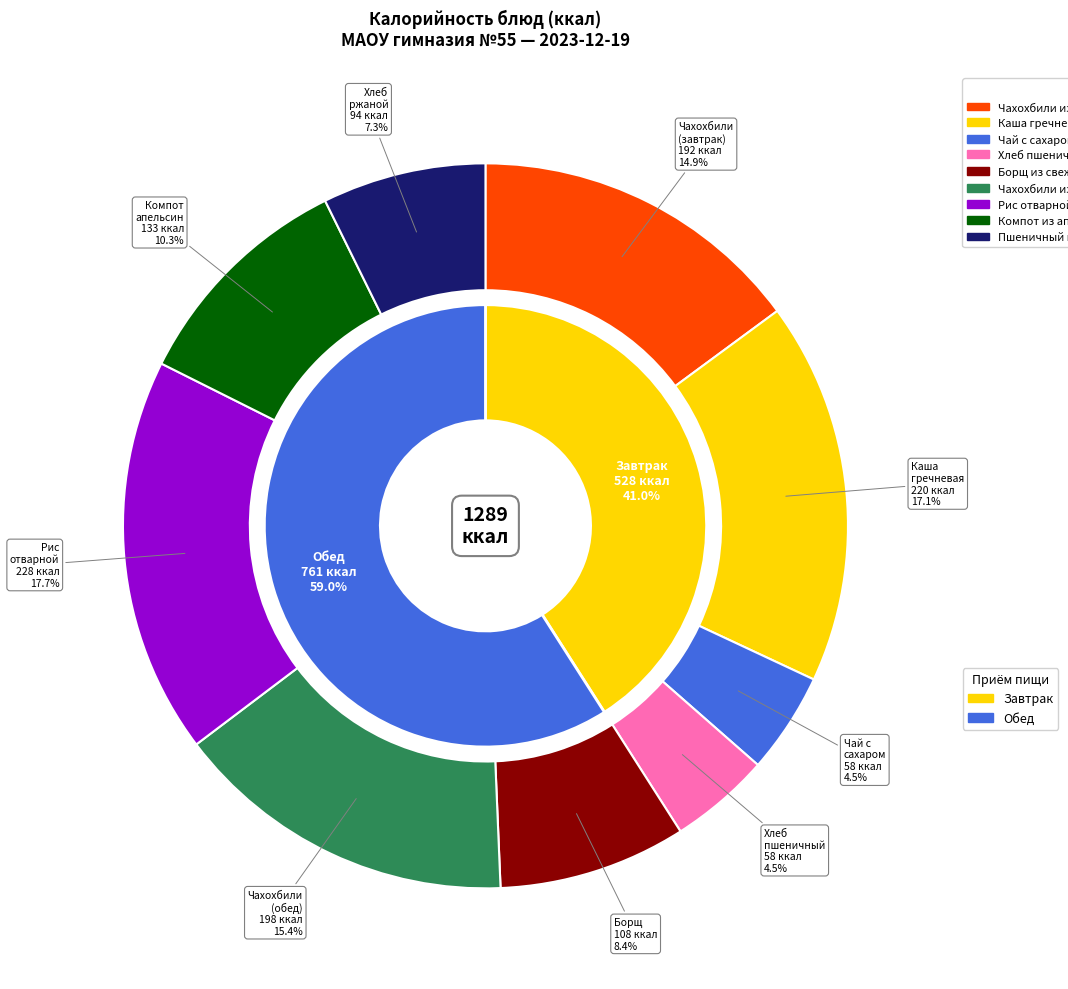

Count the number of slices in the pie.

9